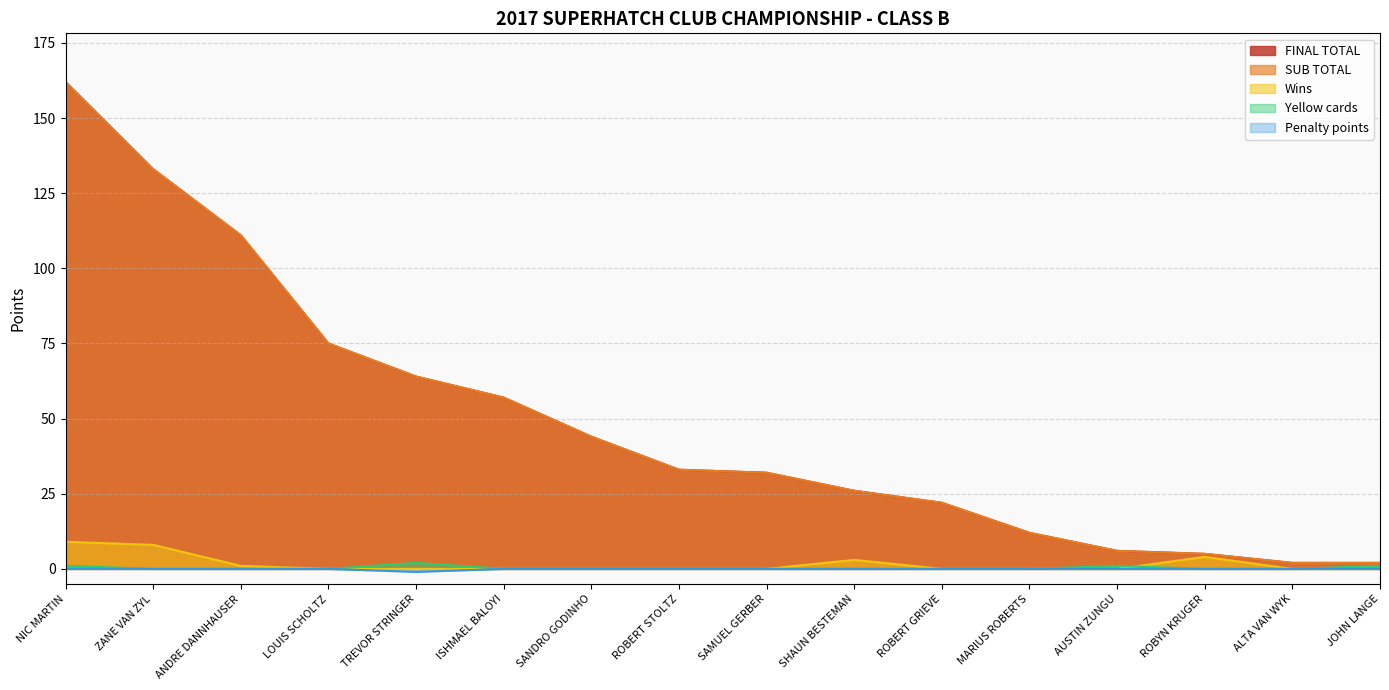

What is the sum of the FINAL TOTAL values at LOUIS SCHOLTZ and ZANE VAN ZYL?

208